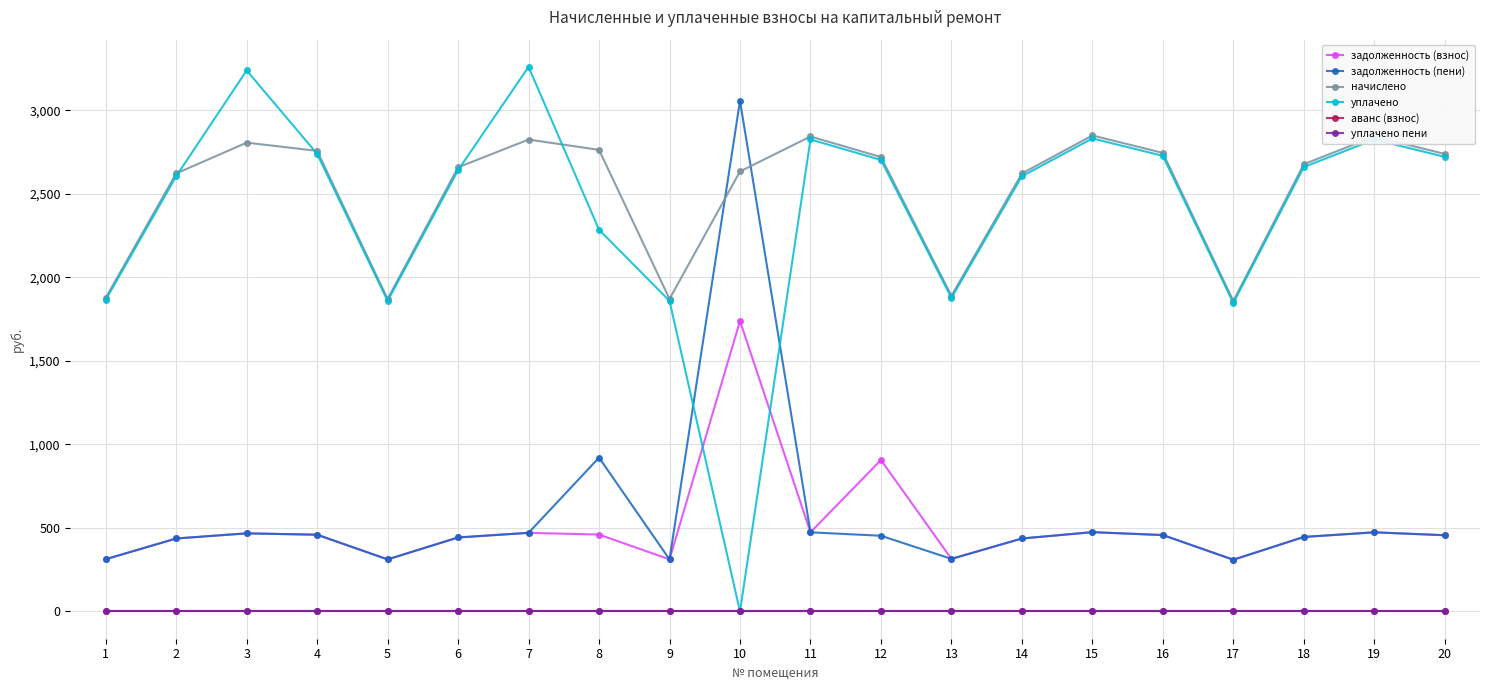

Where is уплачено пени nearest to the value 0?

1